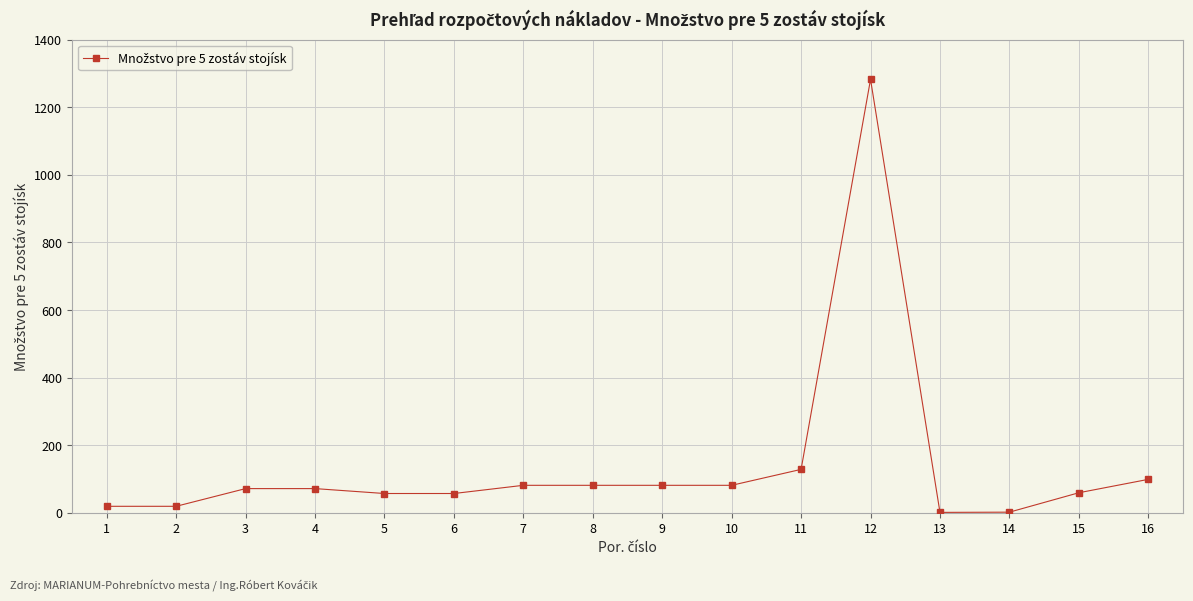

What is the value of the 6th point from the left?

56.9